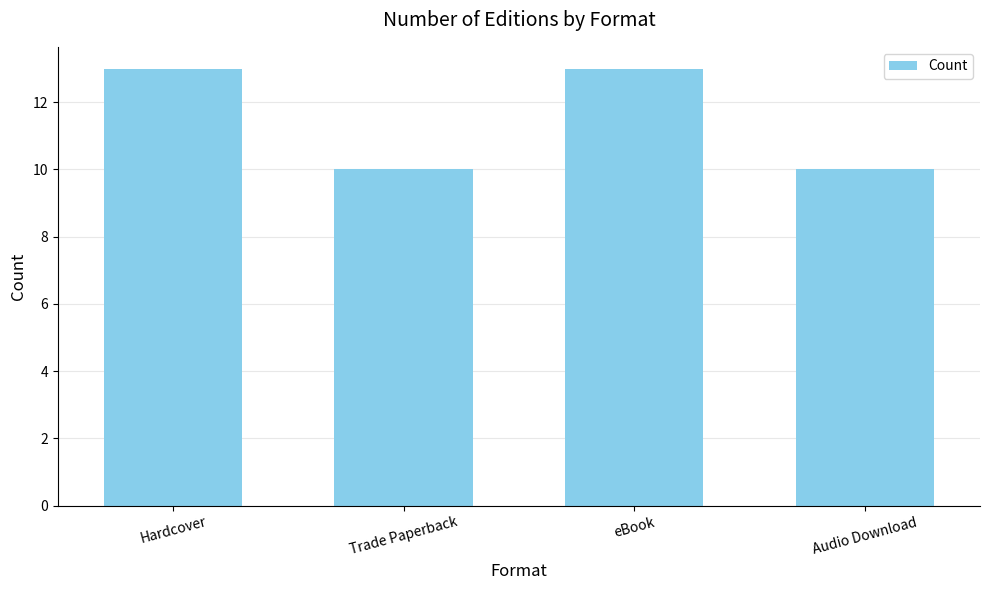

Approximately how many times larger is the value at eBook compared to Audio Download?

1.3